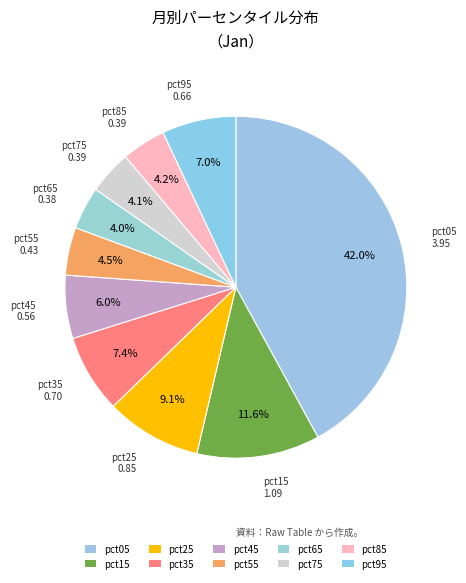

What is the change in value from pct15 to pct75?

-0.7